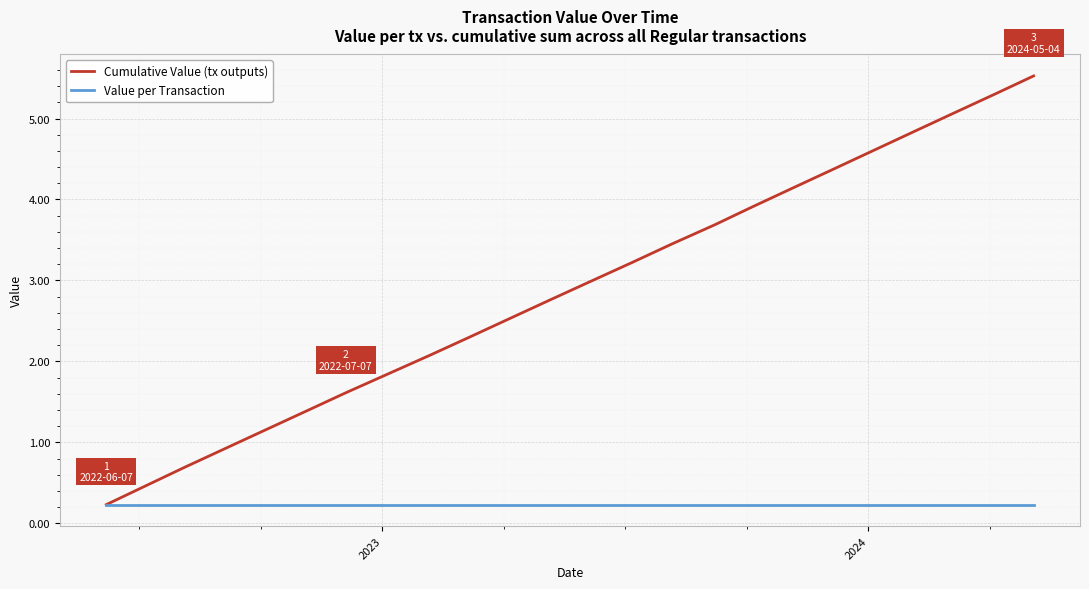

Rank the series by their average value, from highest to lowest.

Cumulative Value (tx outputs), Value per Transaction